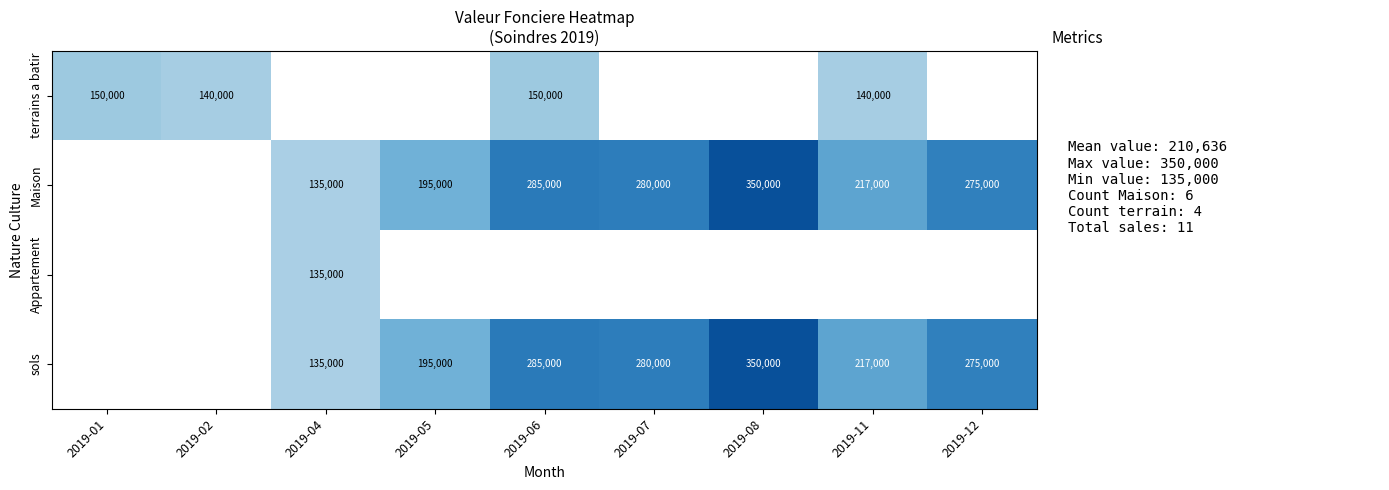

Is it true that Maison equals 166775.8 at 2019-12?

False